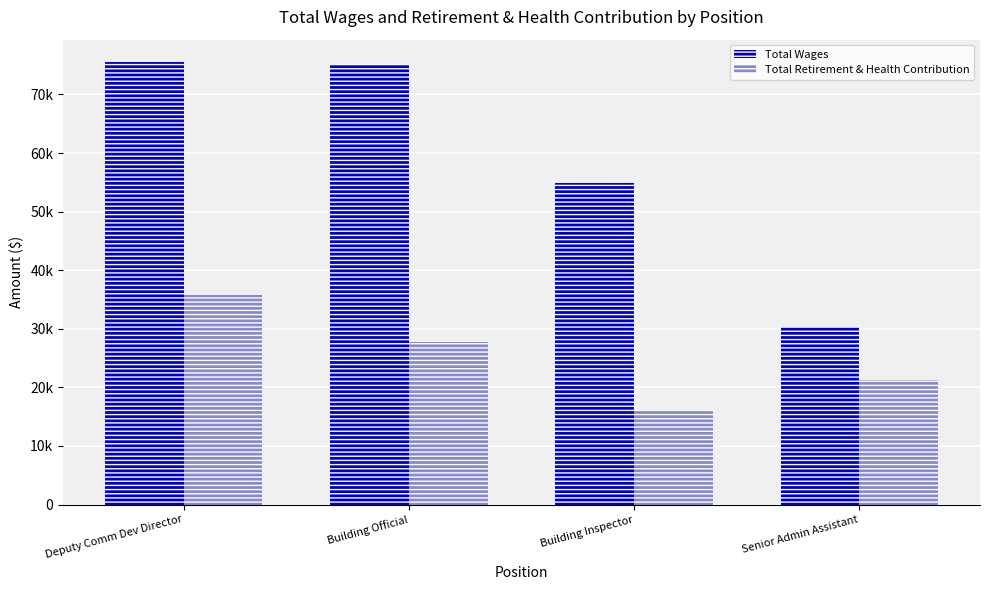

Are the bars horizontal?

No